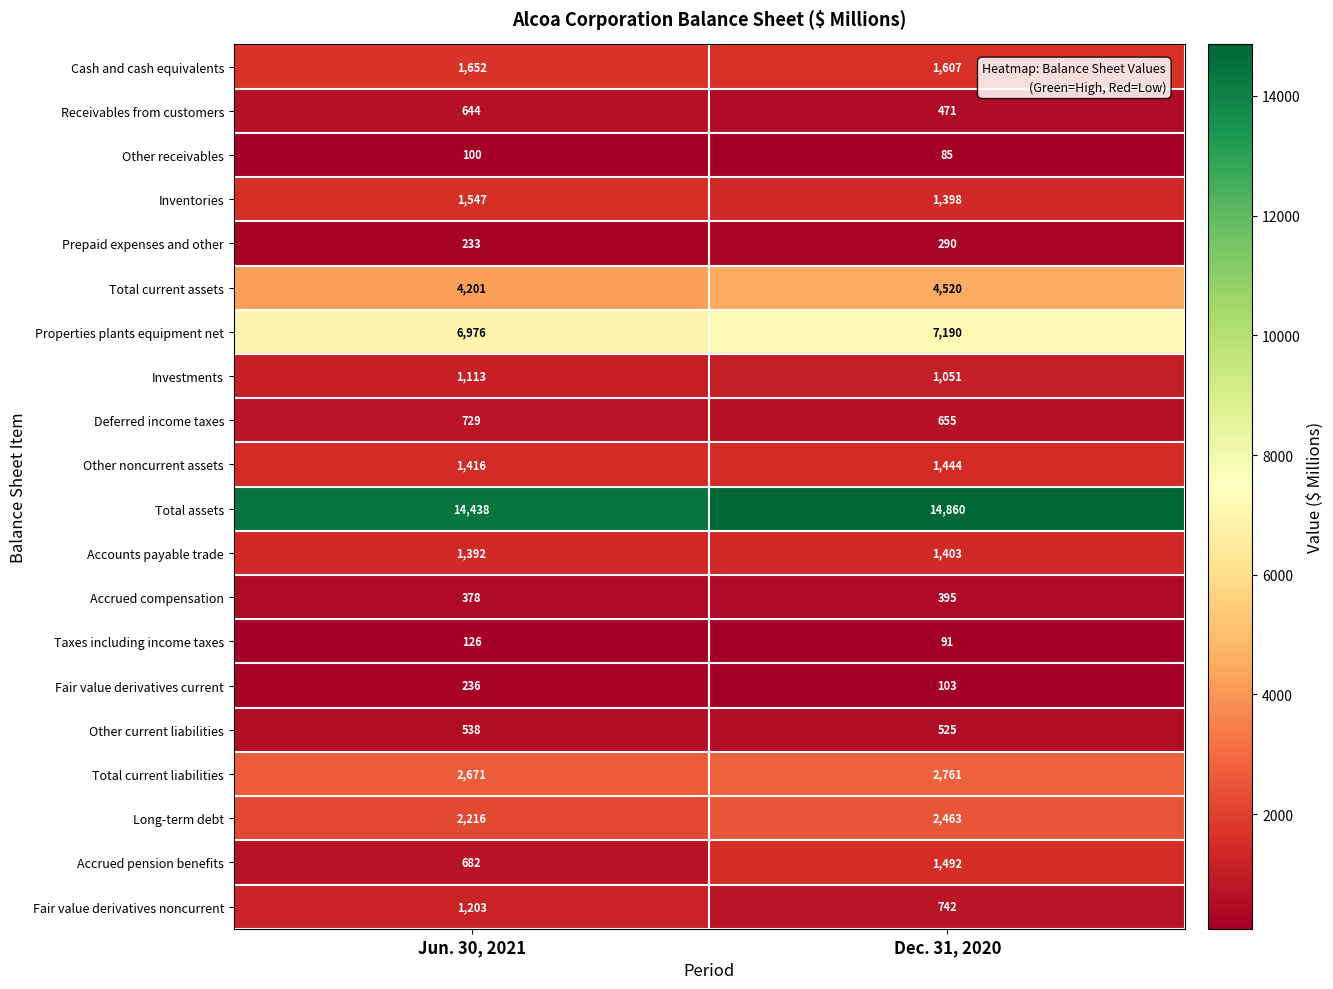

What is the maximum value shown in the chart?

14860